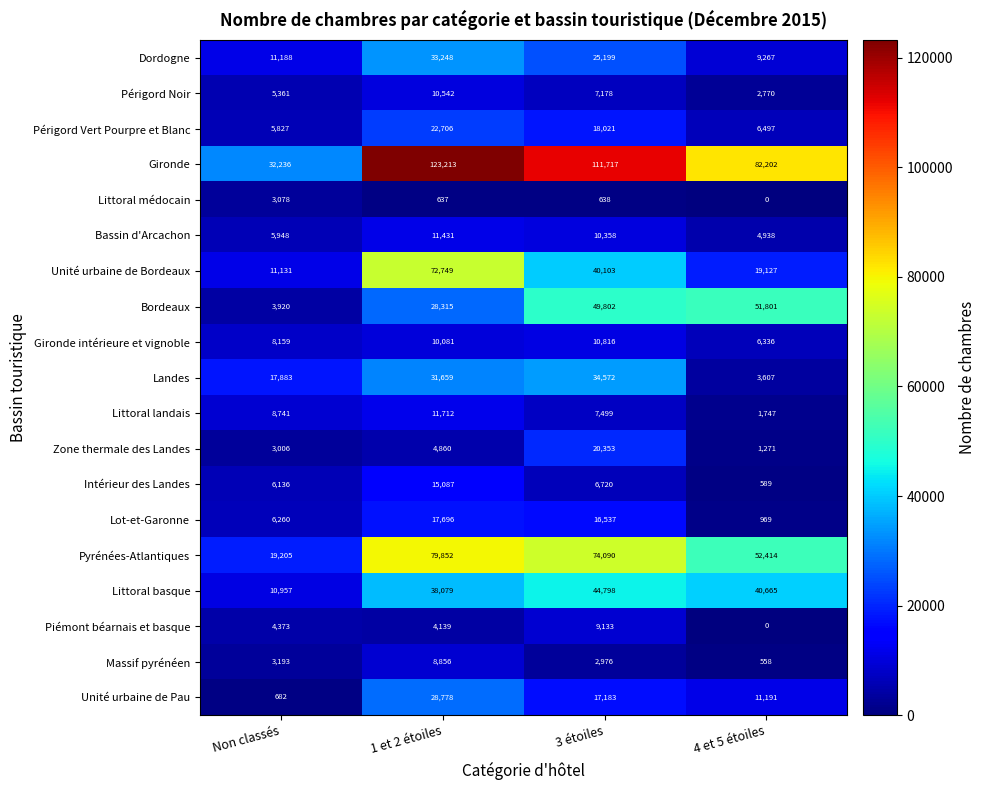

What is the maximum value shown in the chart?

123213